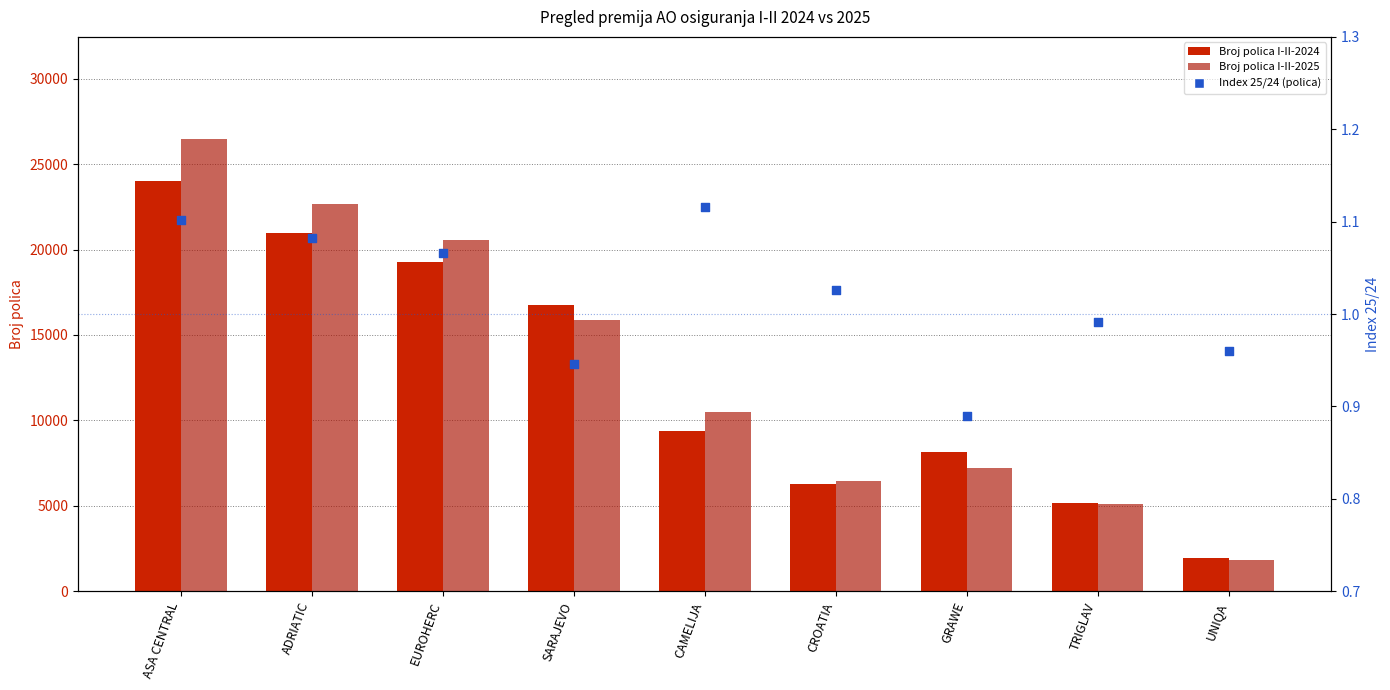

Which series has the largest Y range (max minus min)?

Broj polica I-II-2025